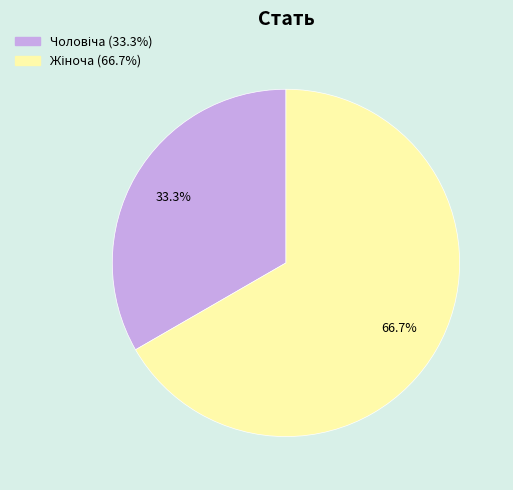

Count the number of slices in the pie.

2